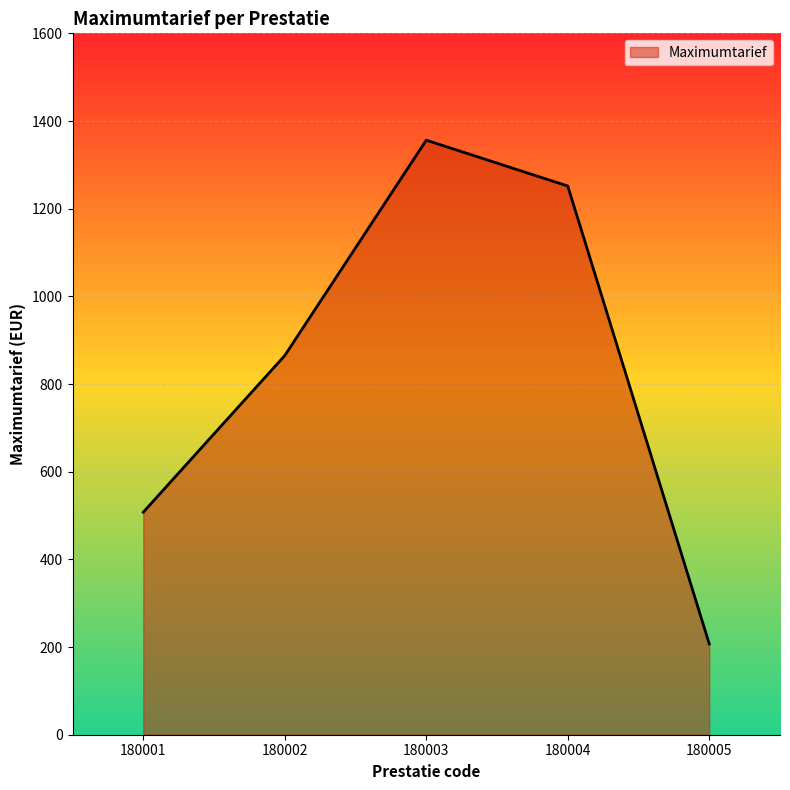

How many series are shown in this chart?

1